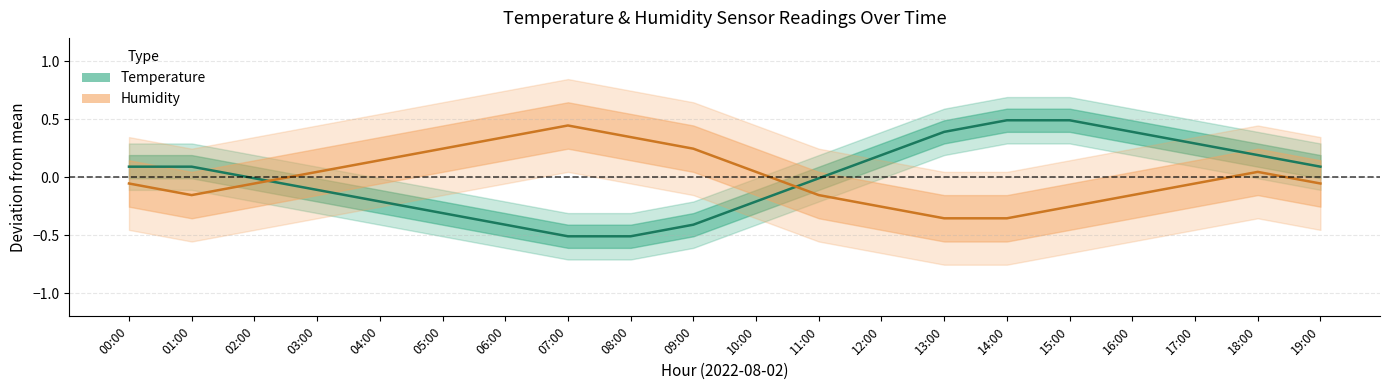

What is the total value across all series at 02:00?

-0.1